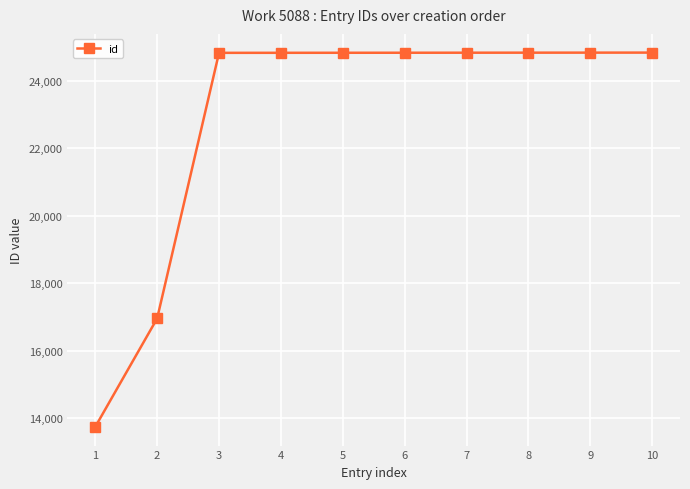

What is the minimum value shown in the chart?

13748